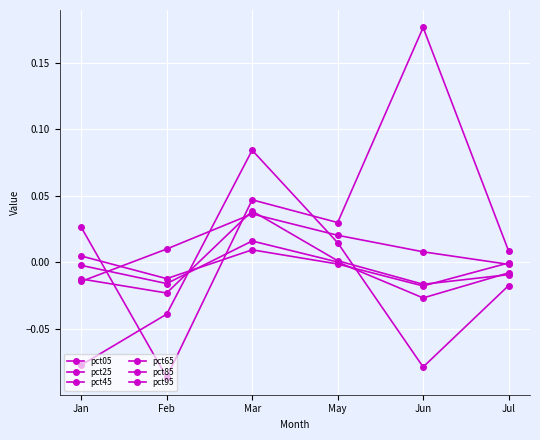

The pct05 series shows -0.0 at Jul. True or false?

True